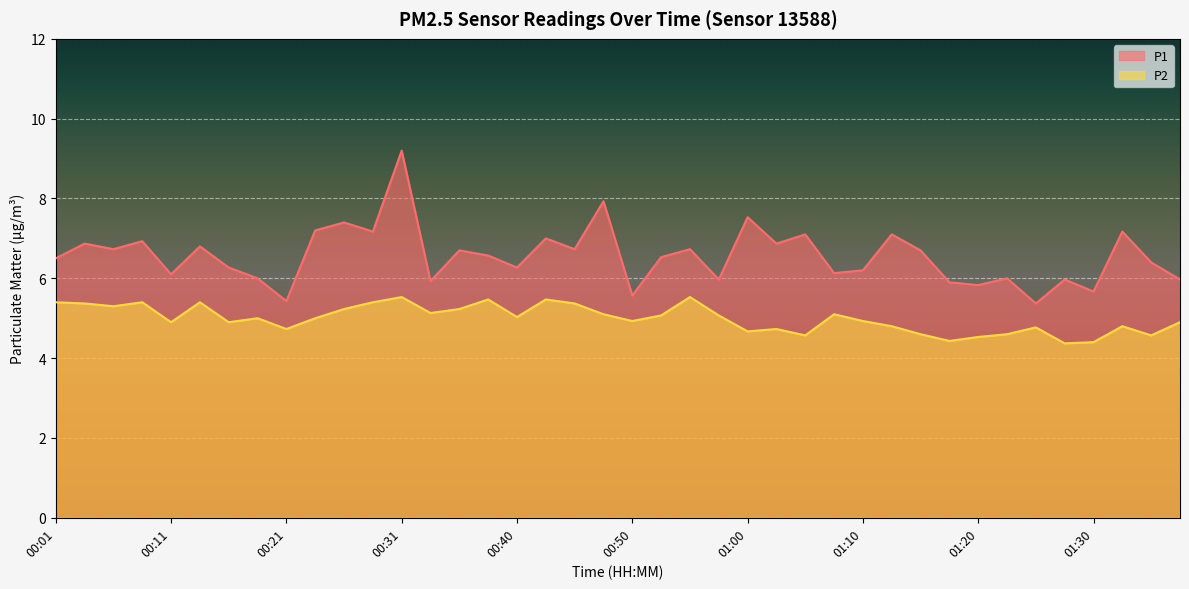

What is the label of the 23rd point from the right?

00:43